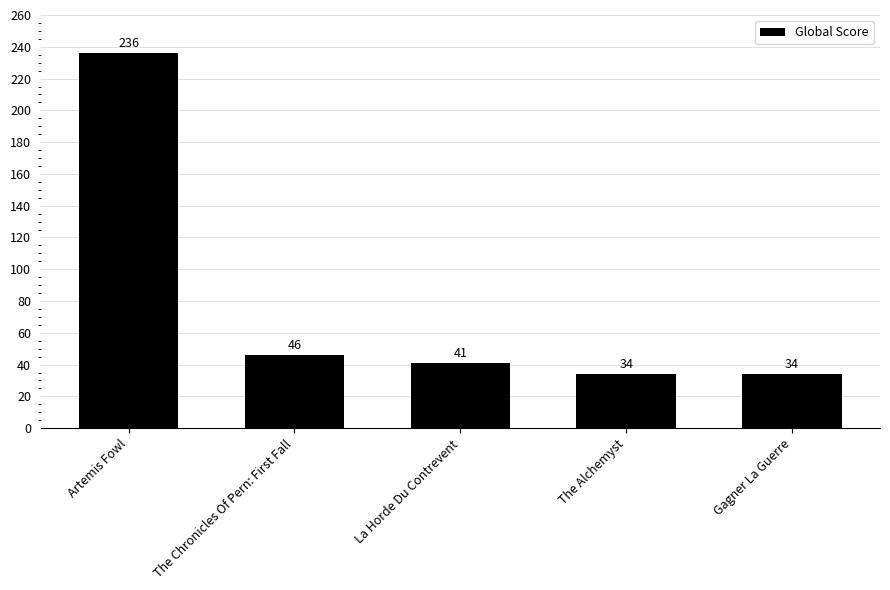

How many data points does each series have?

5